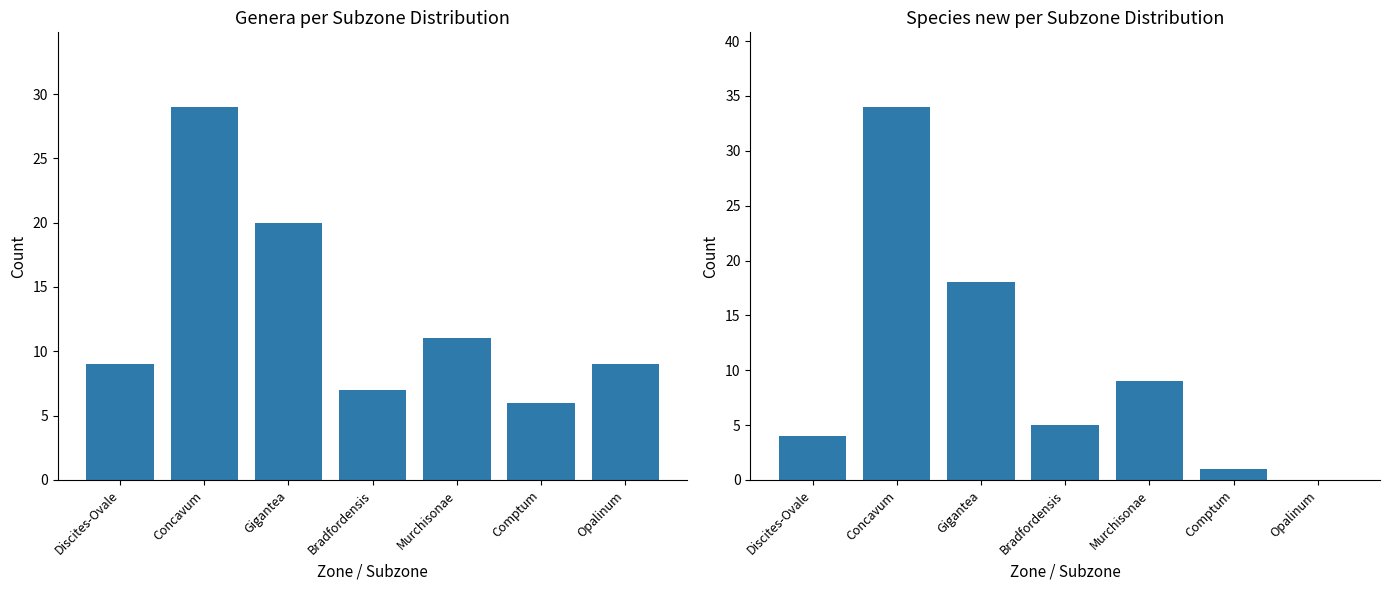

What position from the left is Comptum?

6